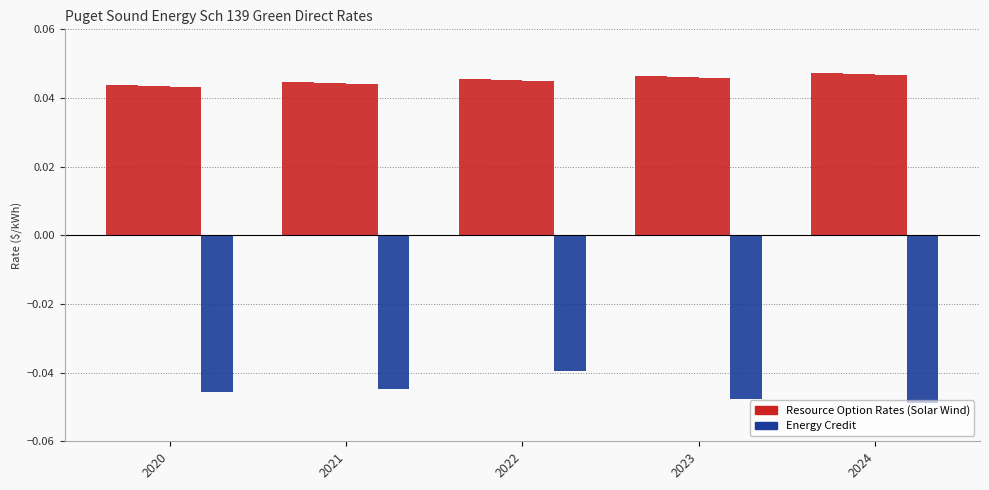

Does the chart contain any negative values?

Yes